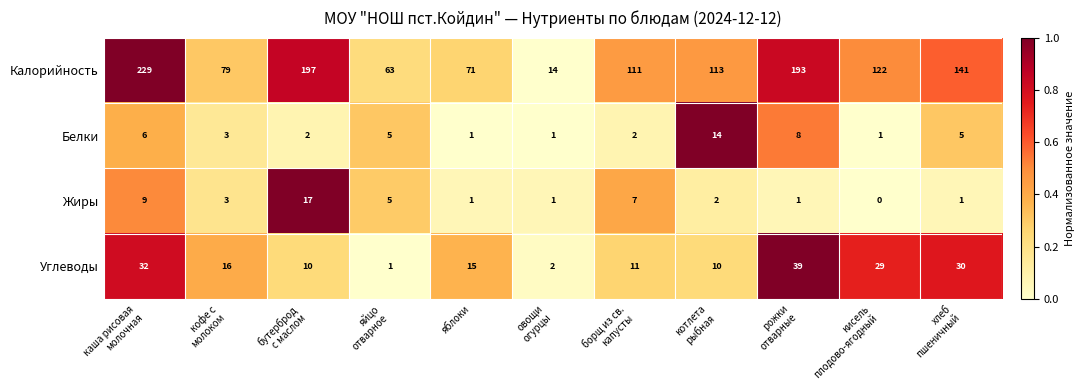

List the series in order of their peak value, lowest first.

Белки, Жиры, Углеводы, Калорийность